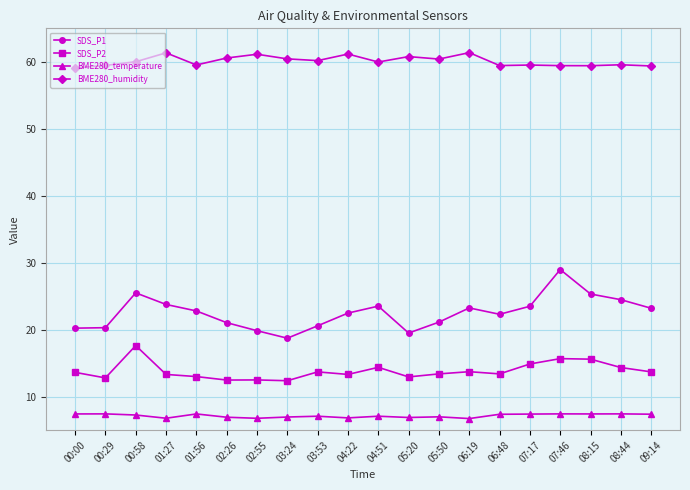

True or false: BME280_temperature has more than 0 points higher than both neighbors.

True